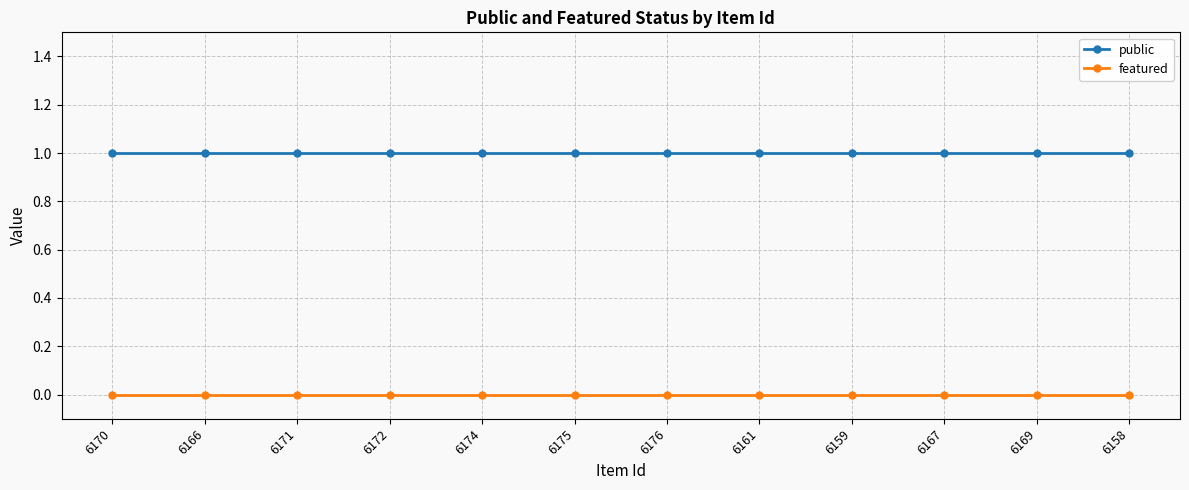

What position from the right is 6170?

12